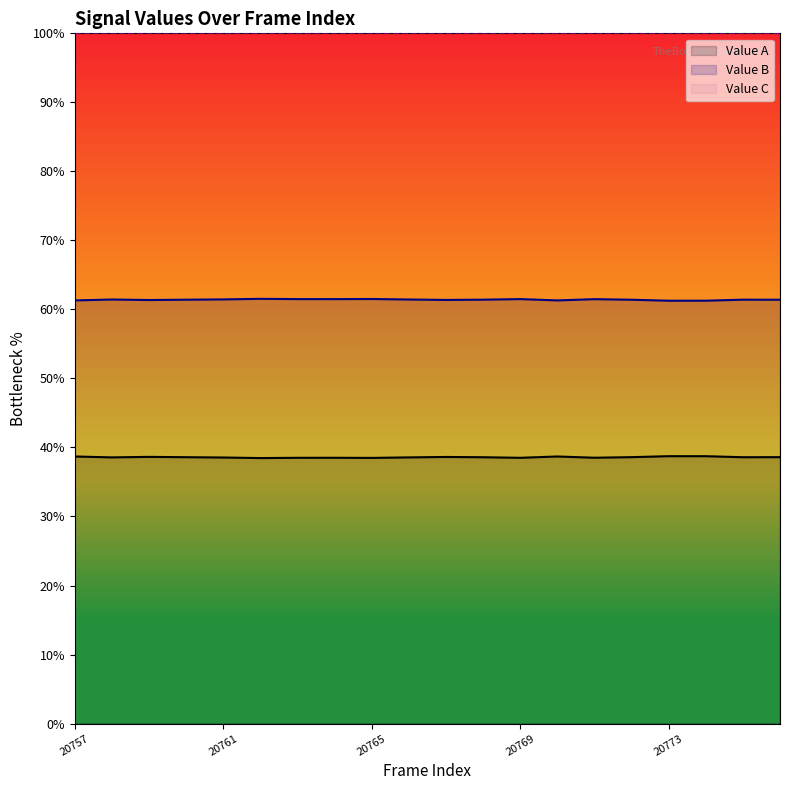

Does the chart have visible grid lines?

No